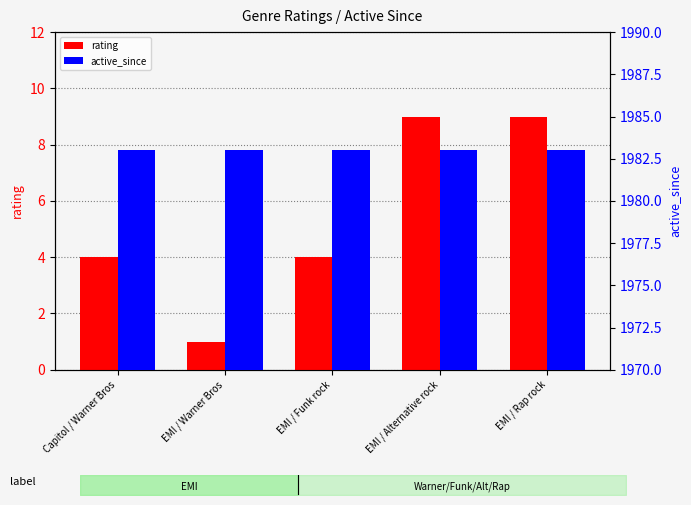

What is the sum of the rating values at EMI / Rap rock and EMI / Funk rock?

13